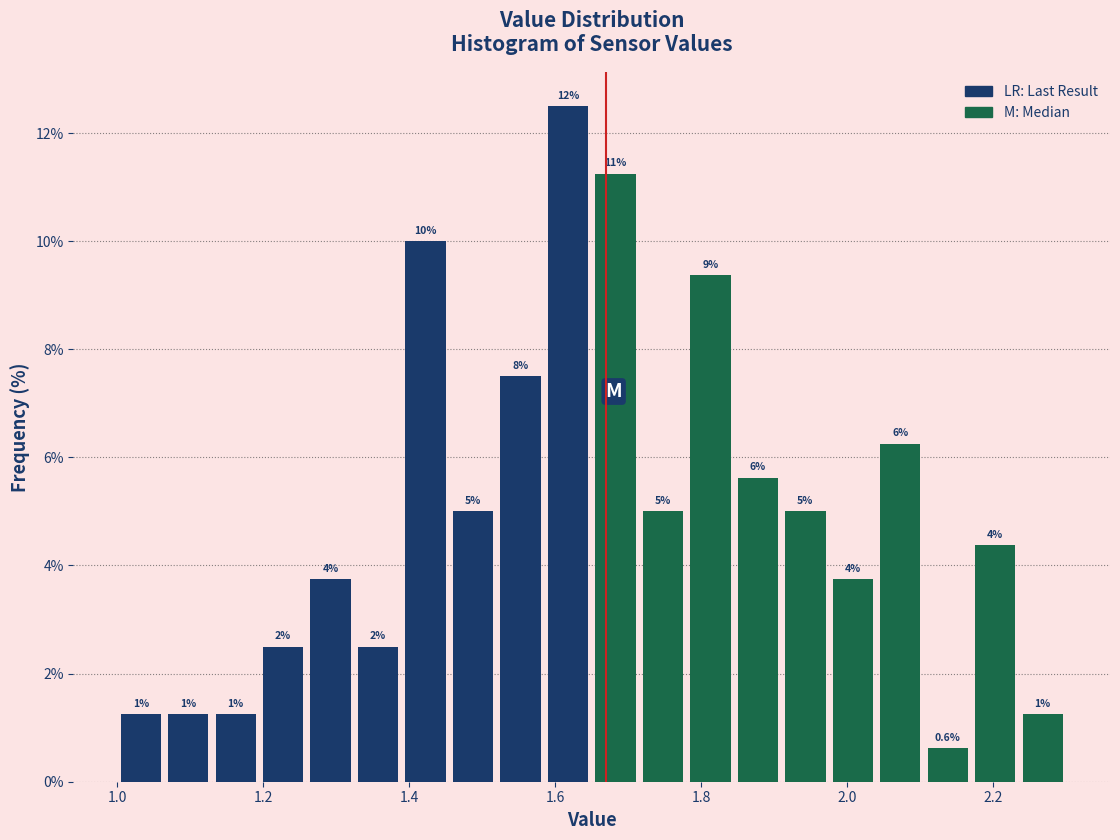

Read against the x-axis, roughly where is the centre of the tallest bar?

1.62